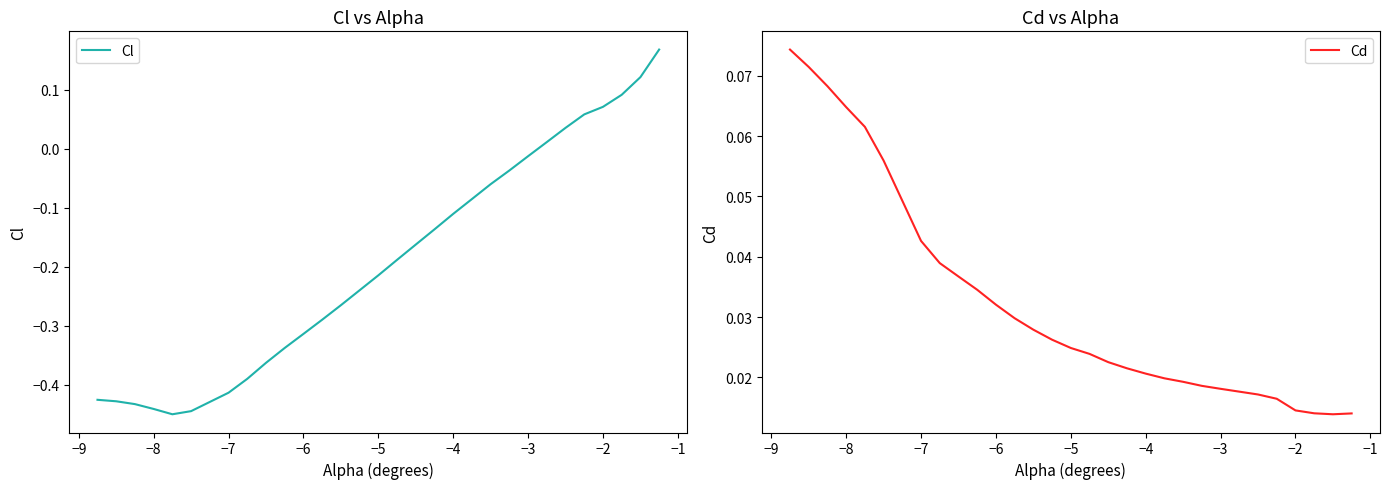

After their last crossing, which series has the higher values: Cl or Cd?

Cl